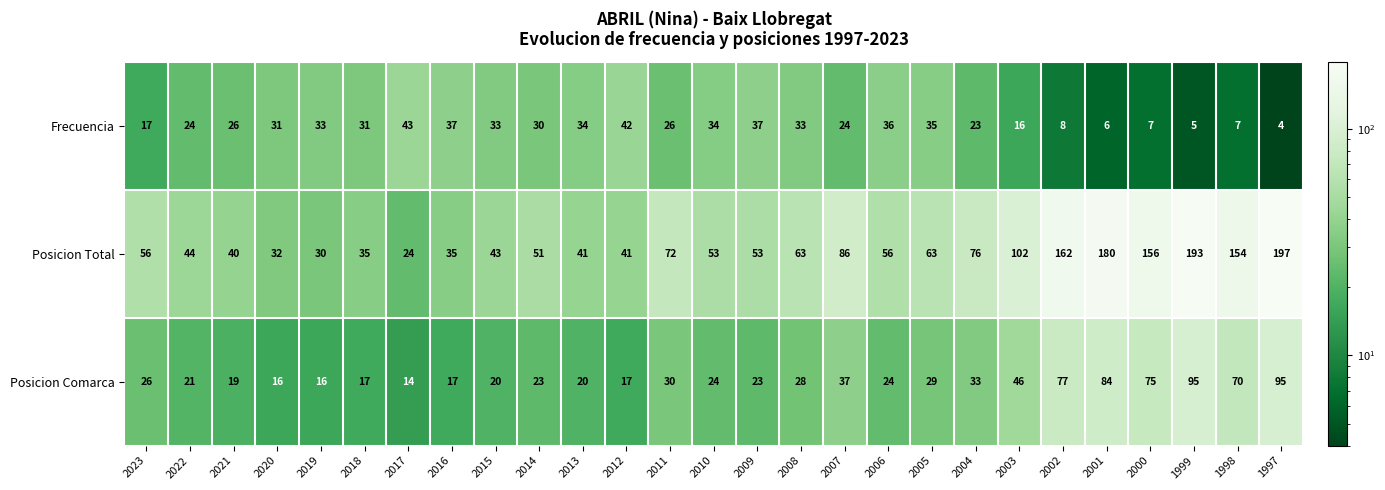

At 1999, list the series in order from largest to smallest.

Posicion Total, Posicion Comarca, Frecuencia